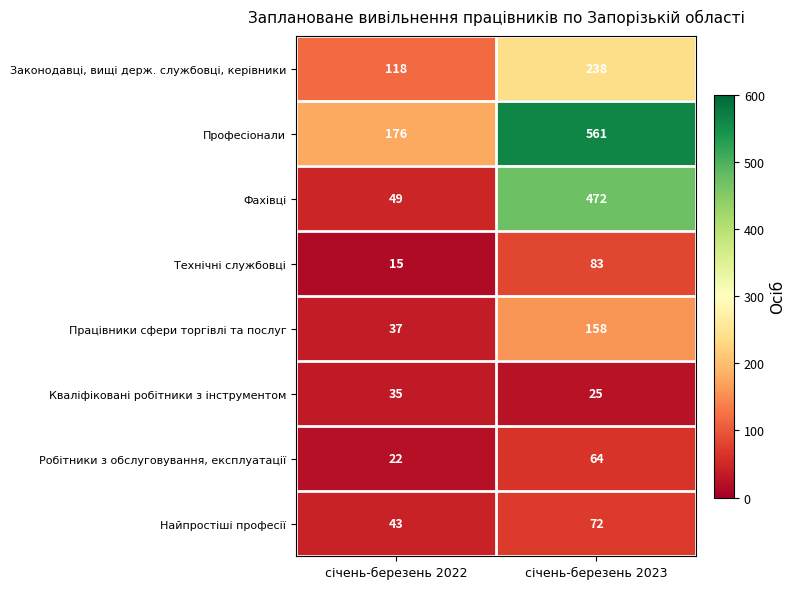

What is the maximum value shown in the chart?

561